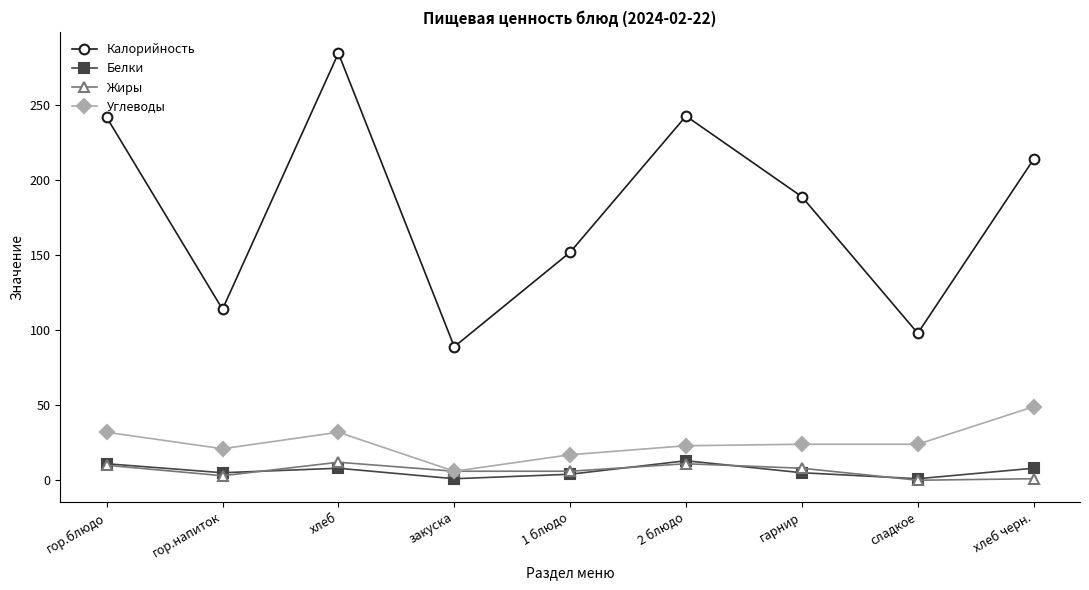

What is the label of the 2nd point from the right?

сладкое